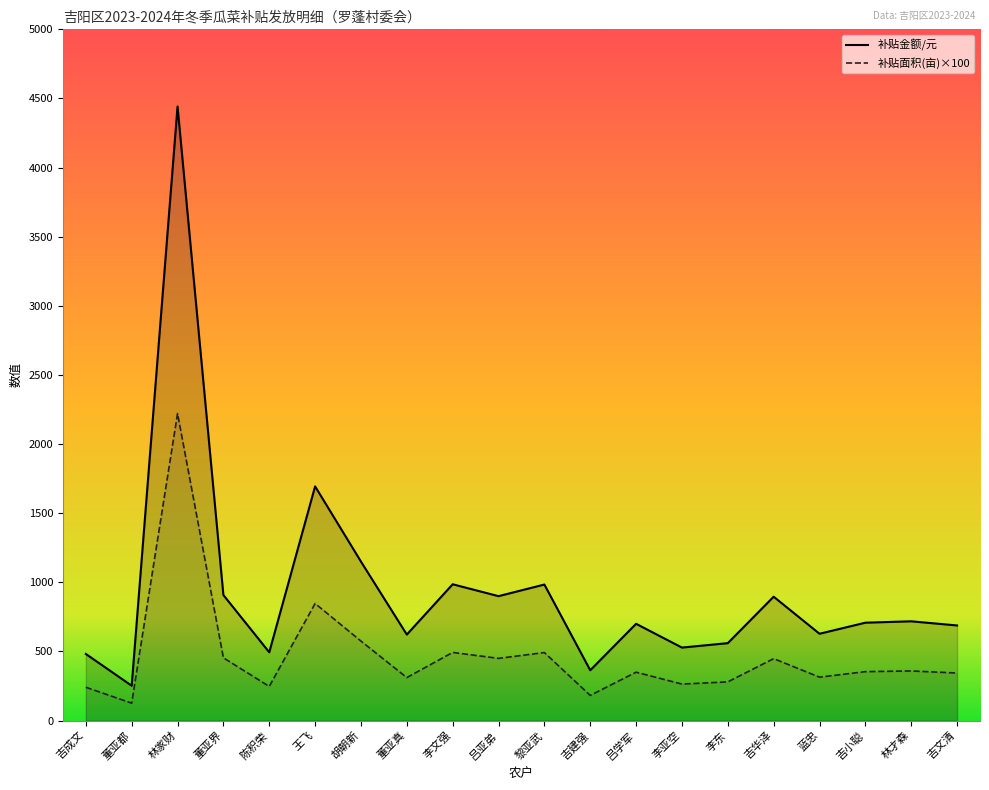

In 补贴面积(亩), how many points are higher than both neighbors (excluding endpoints)?

7